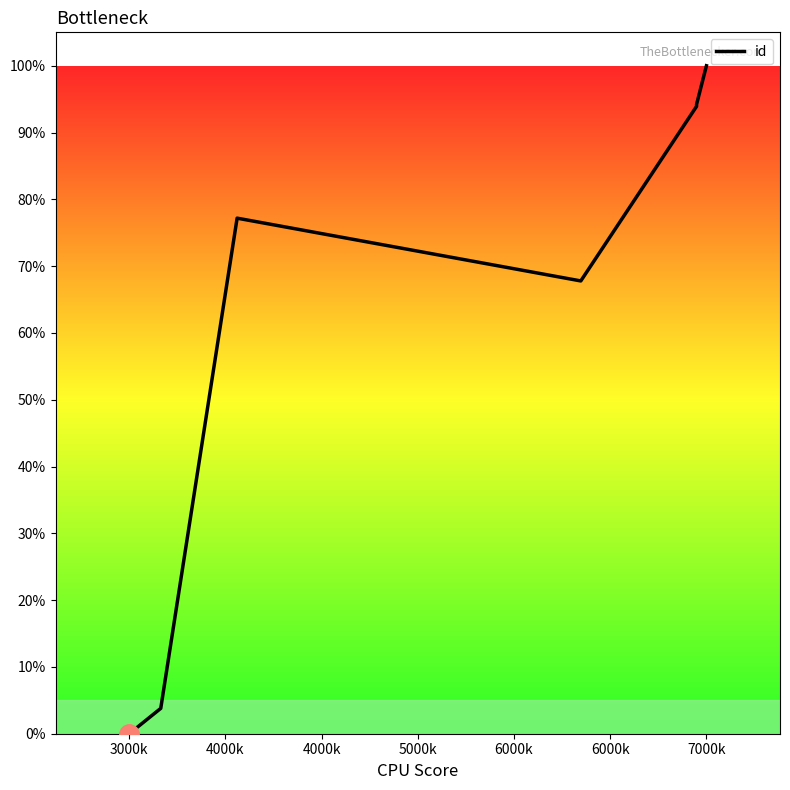

Reading left to right, transcribe all the data shown in this chart.

0.0	3.8	77.2	67.8	93.9	94.2	100.0